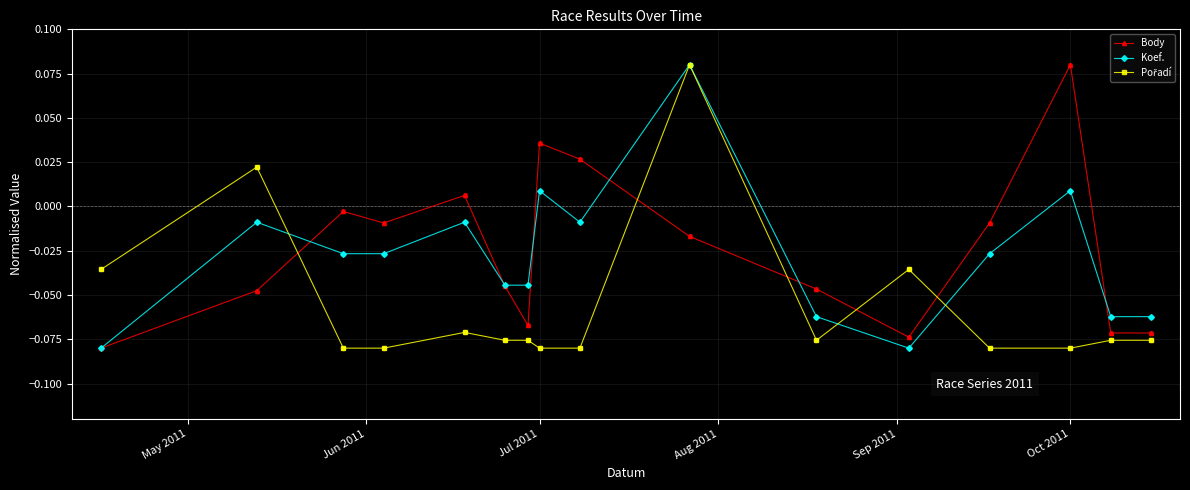

At how many categories does at least one series exceed 0?

6